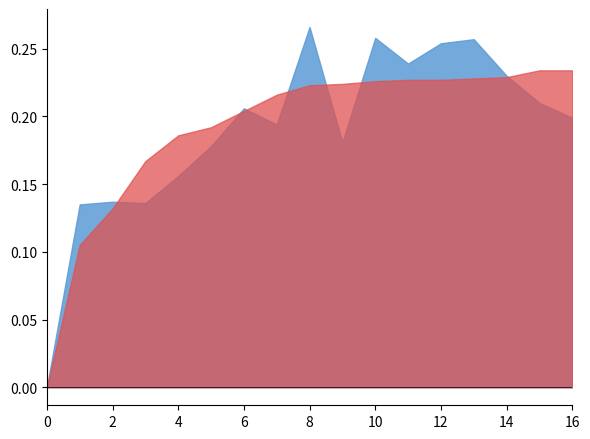

Which category has the highest value across all series?

8